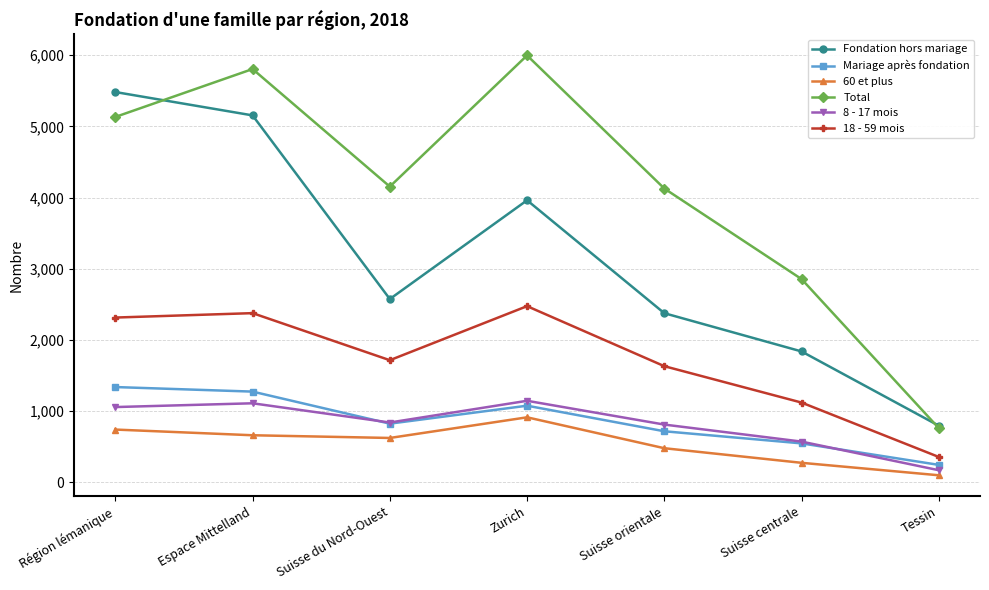

True or false: Fondation hors mariage has more than 0 interior local peaks.

True